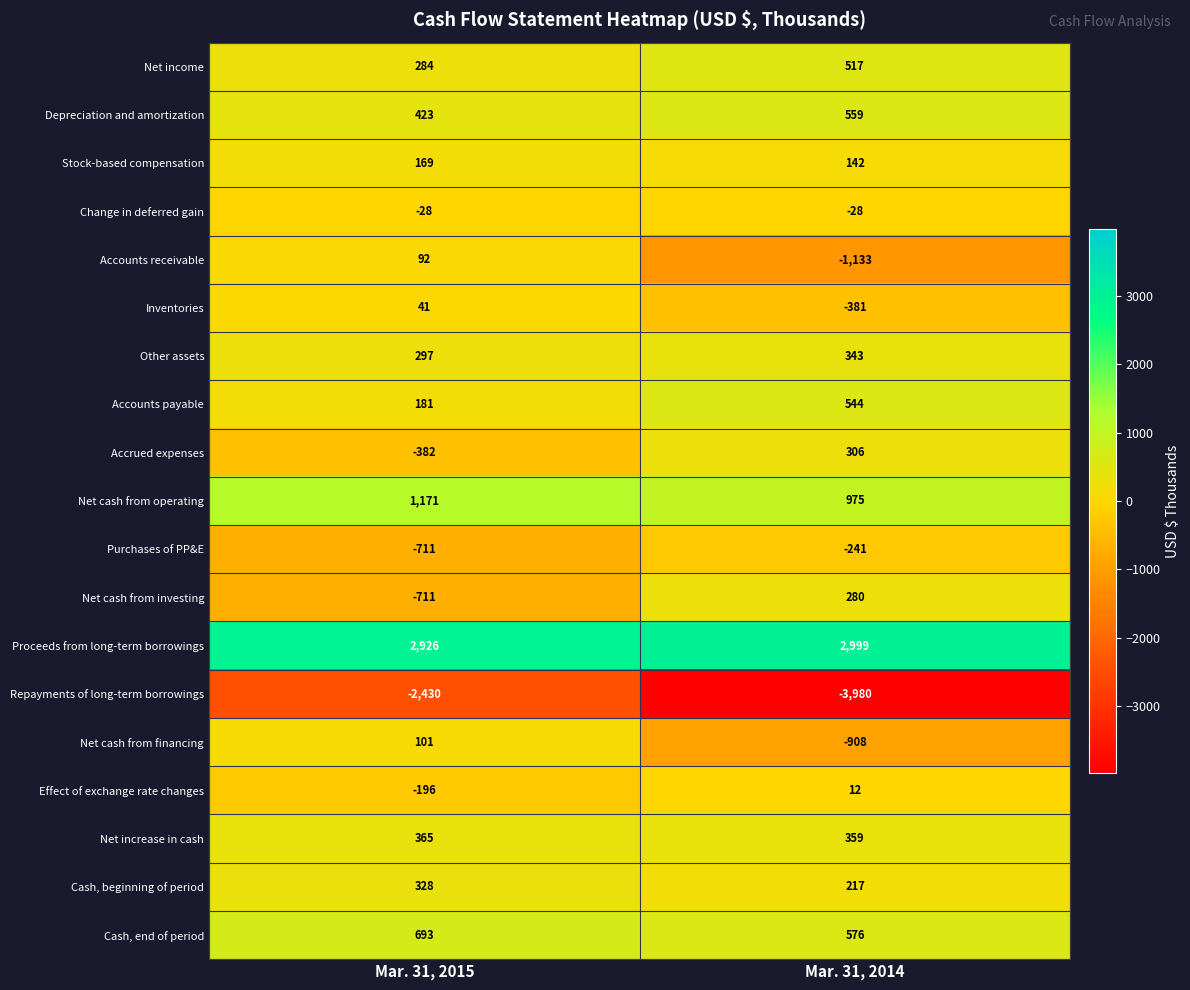

What is the difference between the Proceeds from long-term borrowings values at Mar. 31, 2015 and Mar. 31, 2014?

73